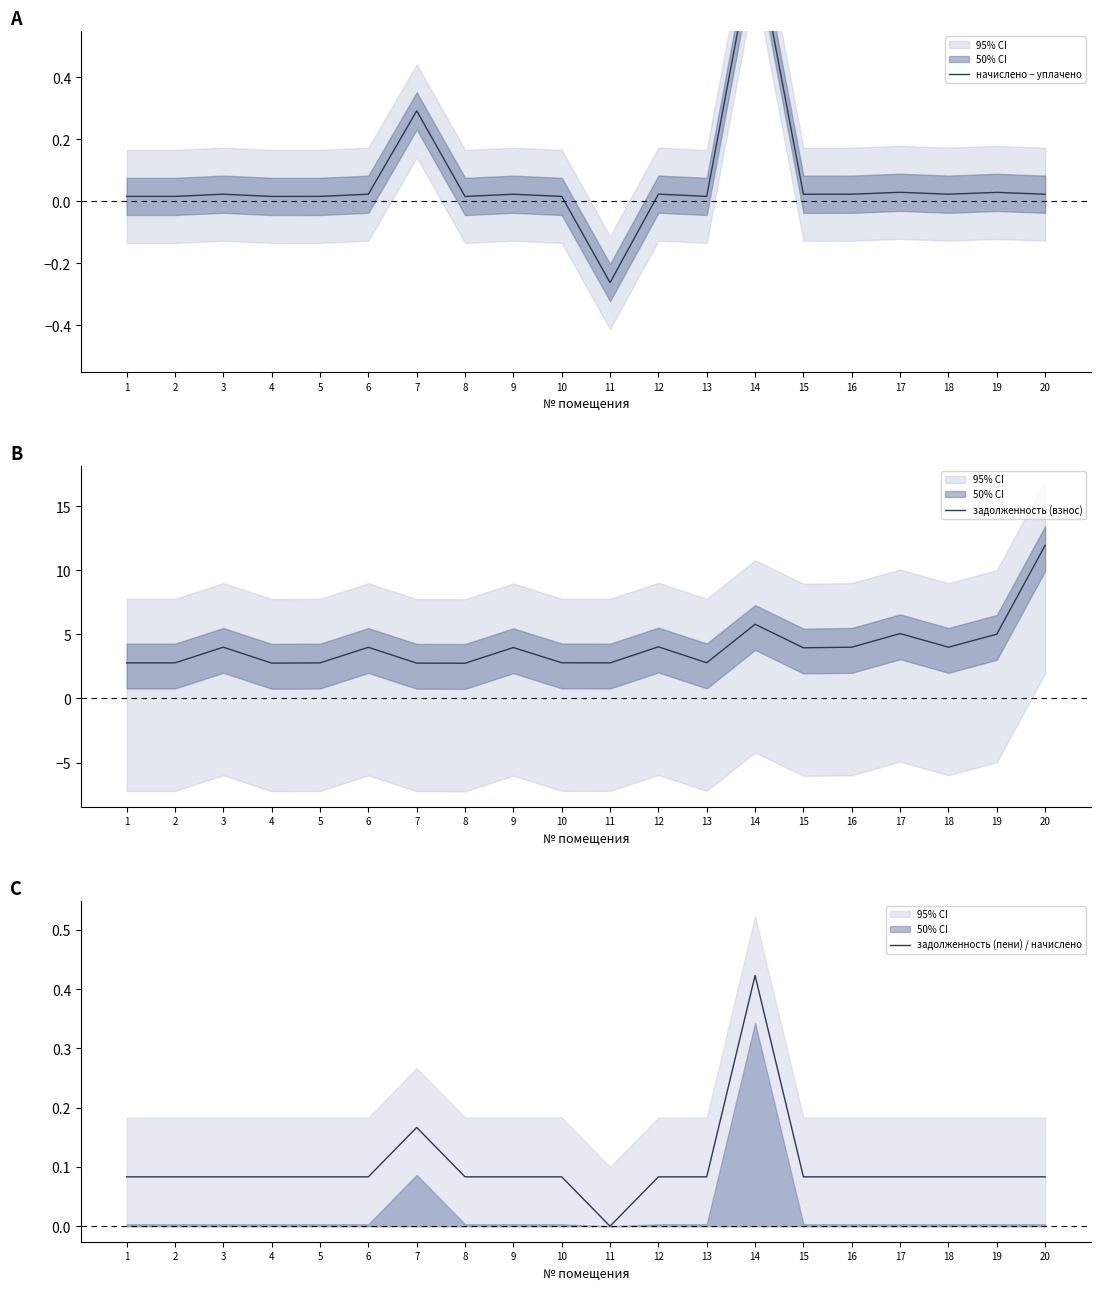

Rank the categories by начислено − уплачено value from lowest to highest.

11, 8, 4, 1, 2, 5, 10, 13, 15, 9, 20, 6, 3, 16, 18, 12, 19, 17, 7, 14